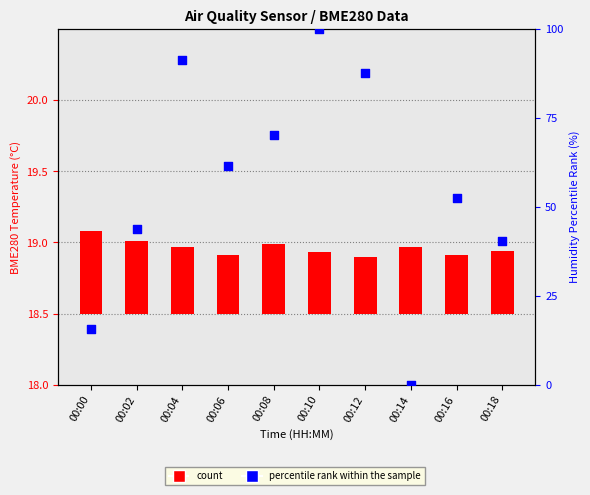

Which series reaches the maximum Y coordinate?

percentile rank within the sample